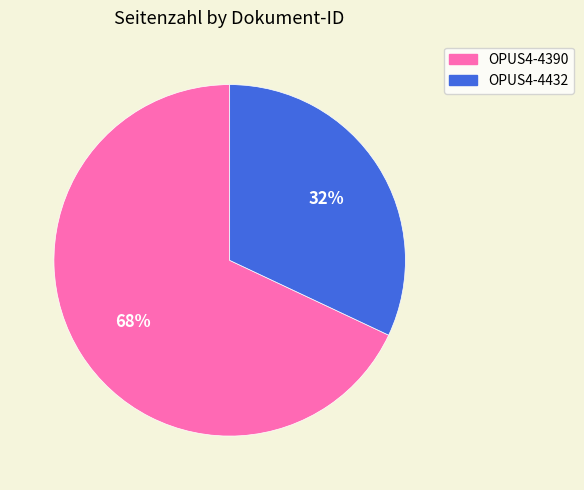

Which slice is the largest?

OPUS4-4390